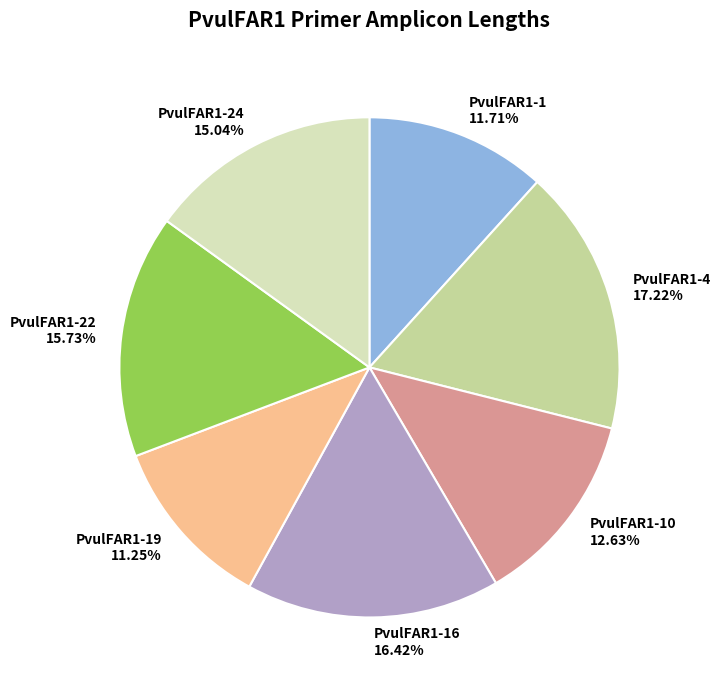

Approximately how many times larger is the value at PvulFAR1-19 compared to PvulFAR1-24?

0.7